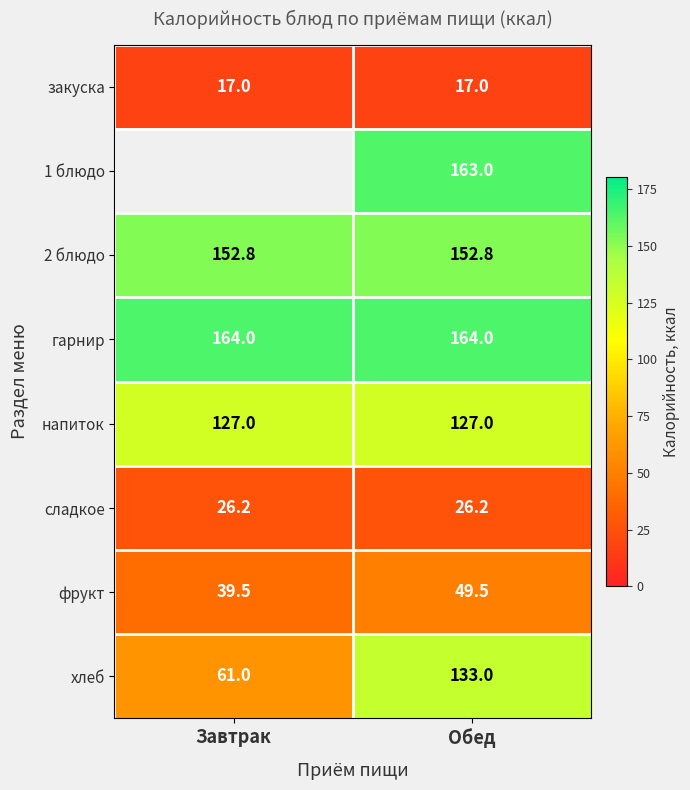

How many distinct data groups are displayed?

8